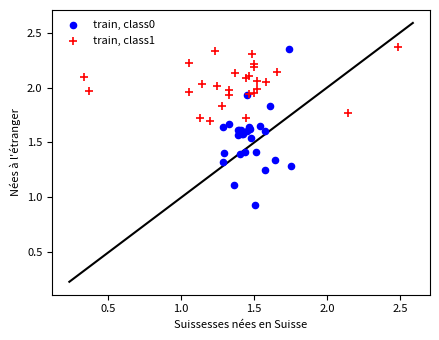

Which series reaches the minimum Y coordinate?

train, class0